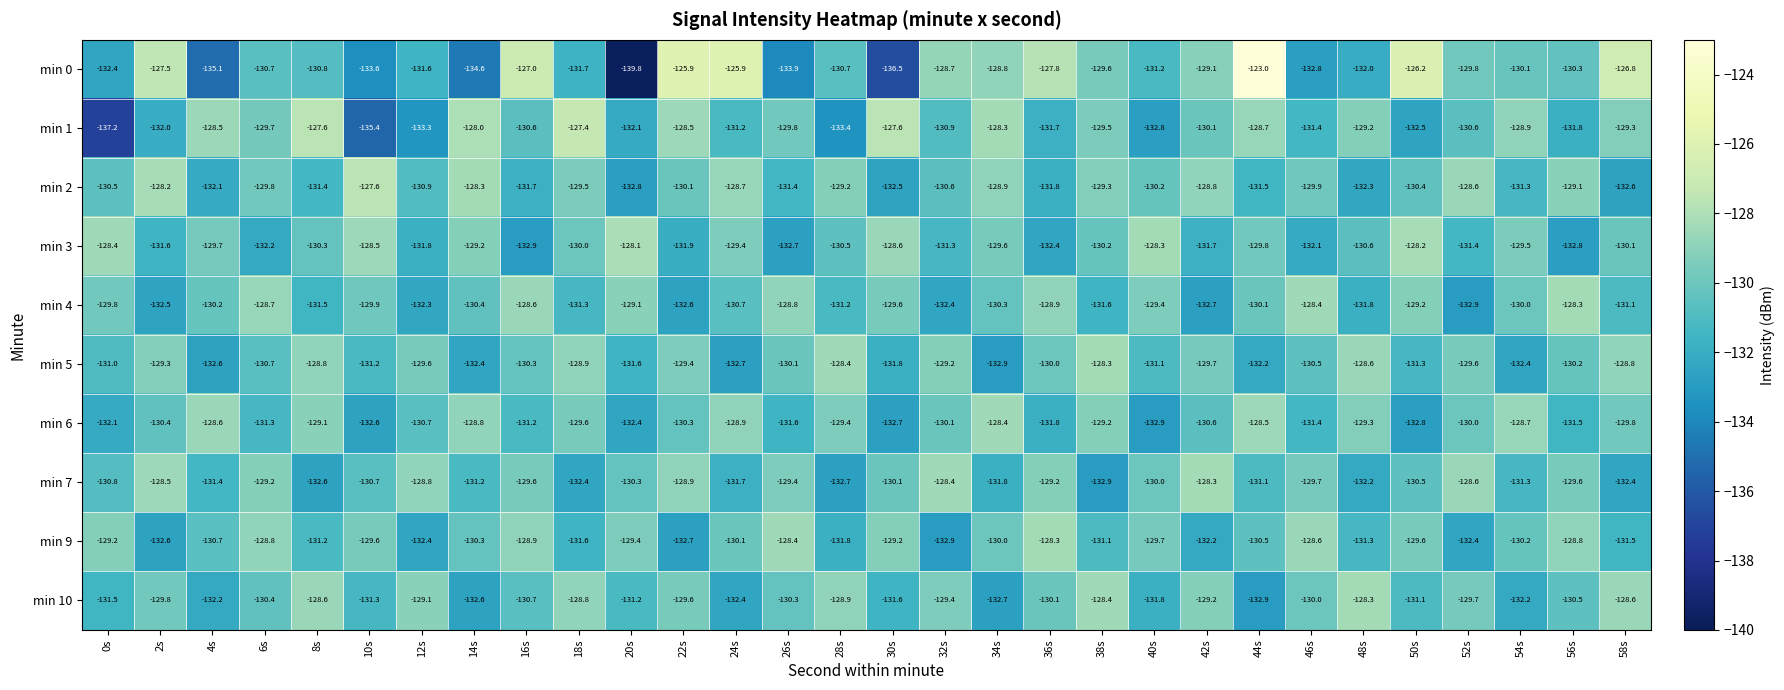

What is the average value of the min 2 series?

-130.3